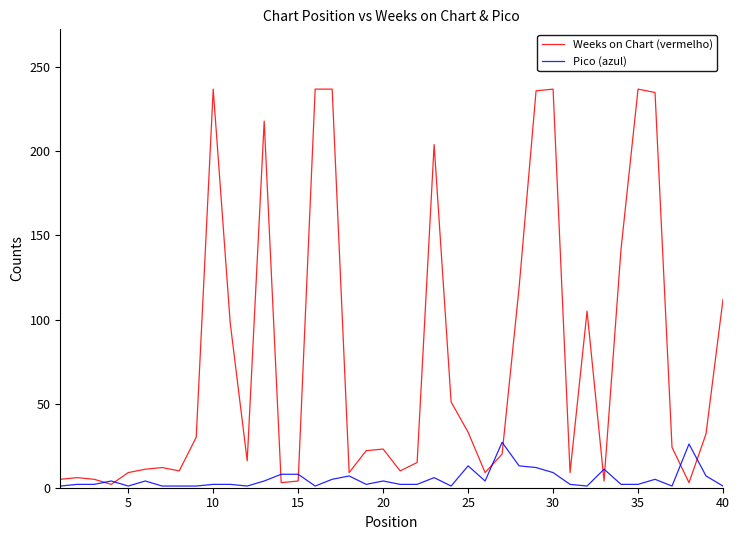

True or false: Weeks on Chart (vermelho) has more than 0 interior local peaks.

True